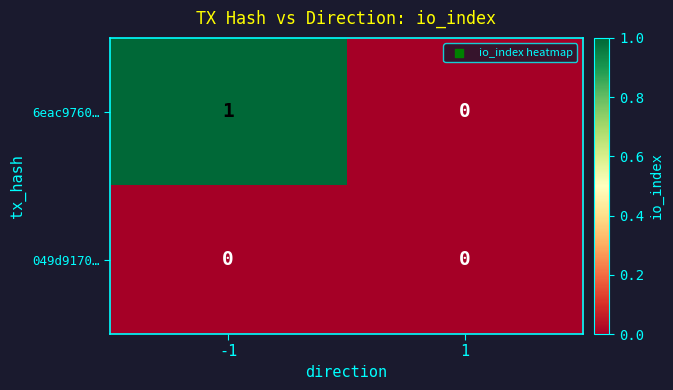

List the series in order of their overall mean, lowest first.

049d9170…, 6eac9760…